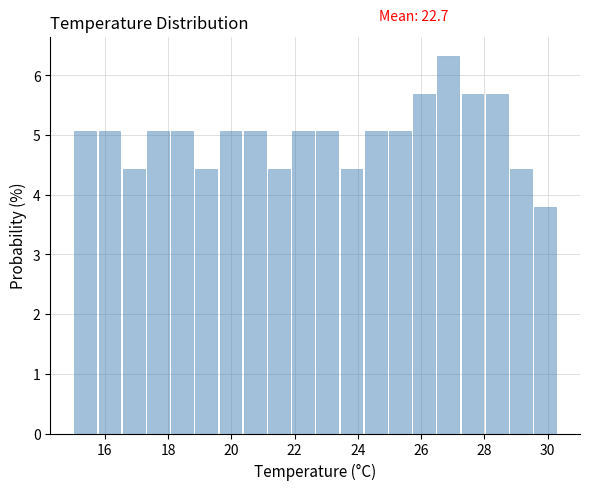

Read against the x-axis, roughly where is the centre of the tallest bar?

26.8